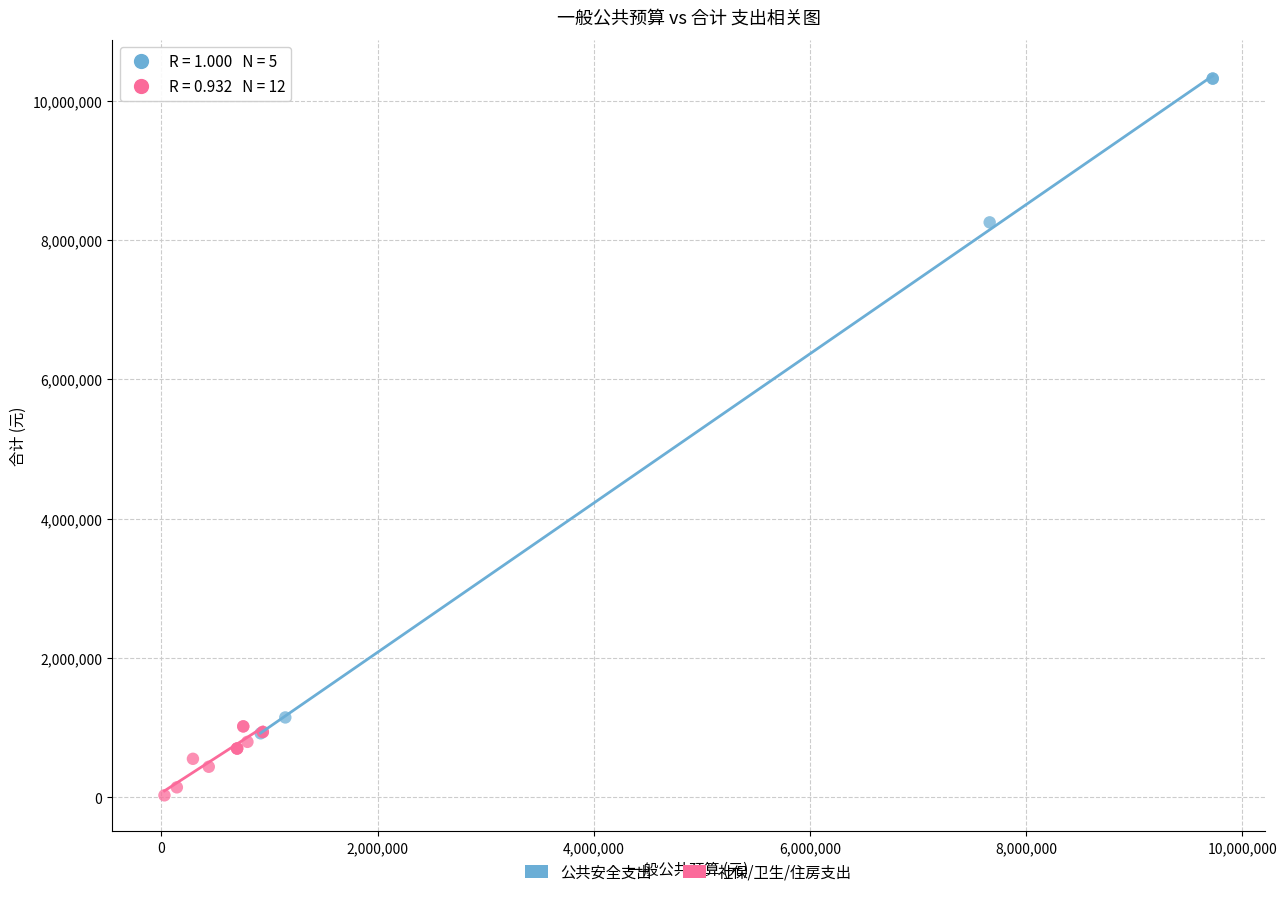

Which series contains the highest Y value?

公共安全支出